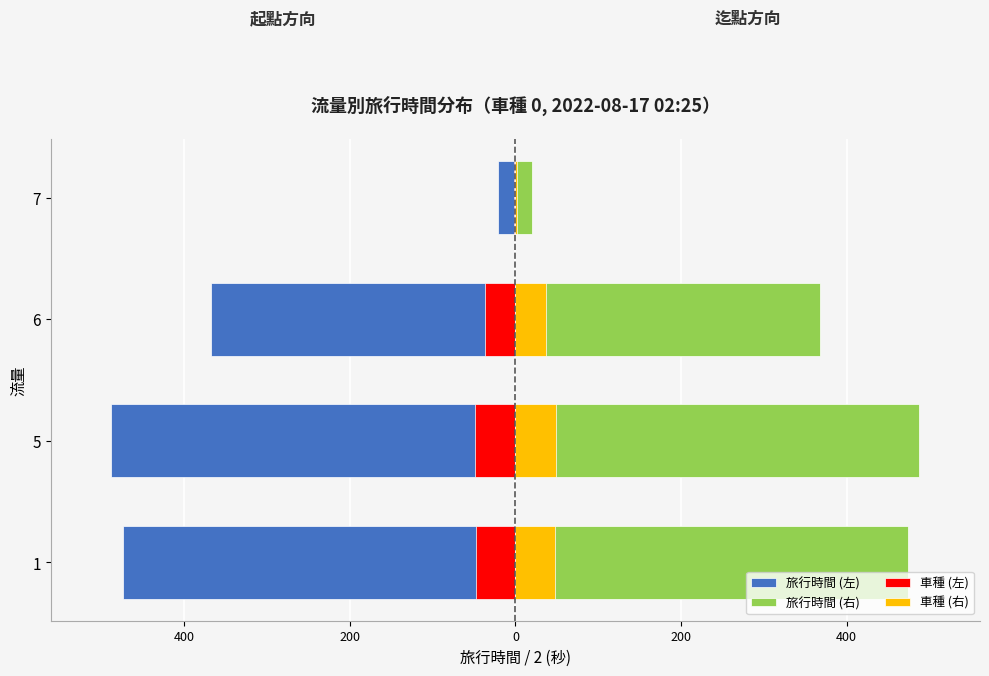

True or false: 車種 (左) has a value of -14.0 at 6.

False